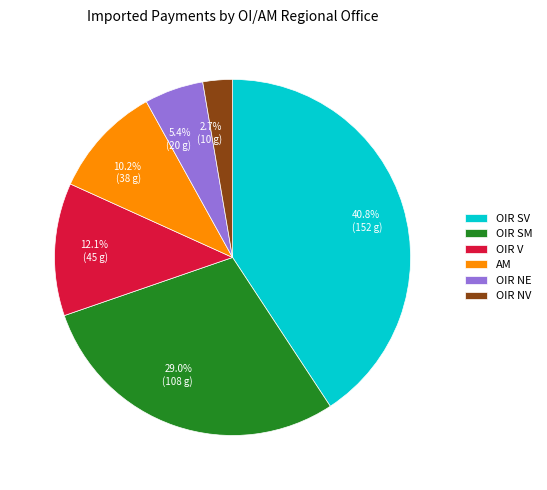

Does any single category account for the majority?

No